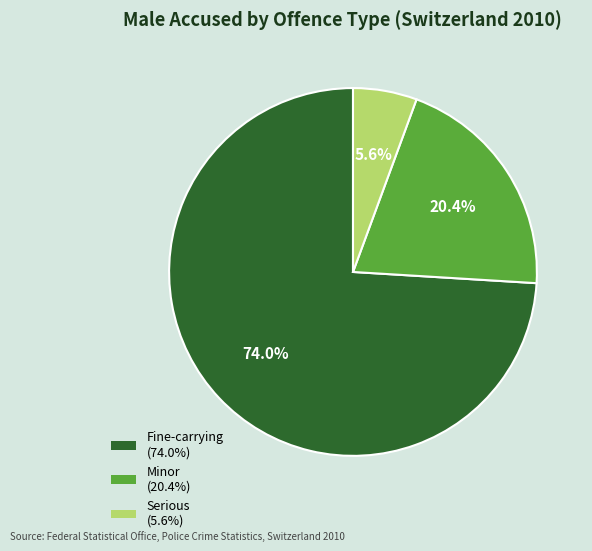

Does any single category account for the majority?

Yes